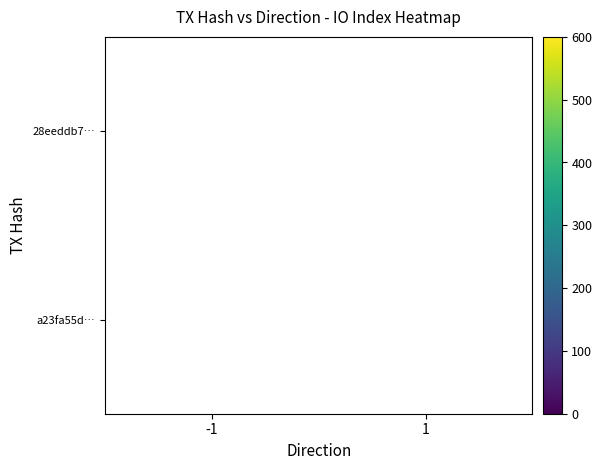

Count the number of categories in the chart.

2